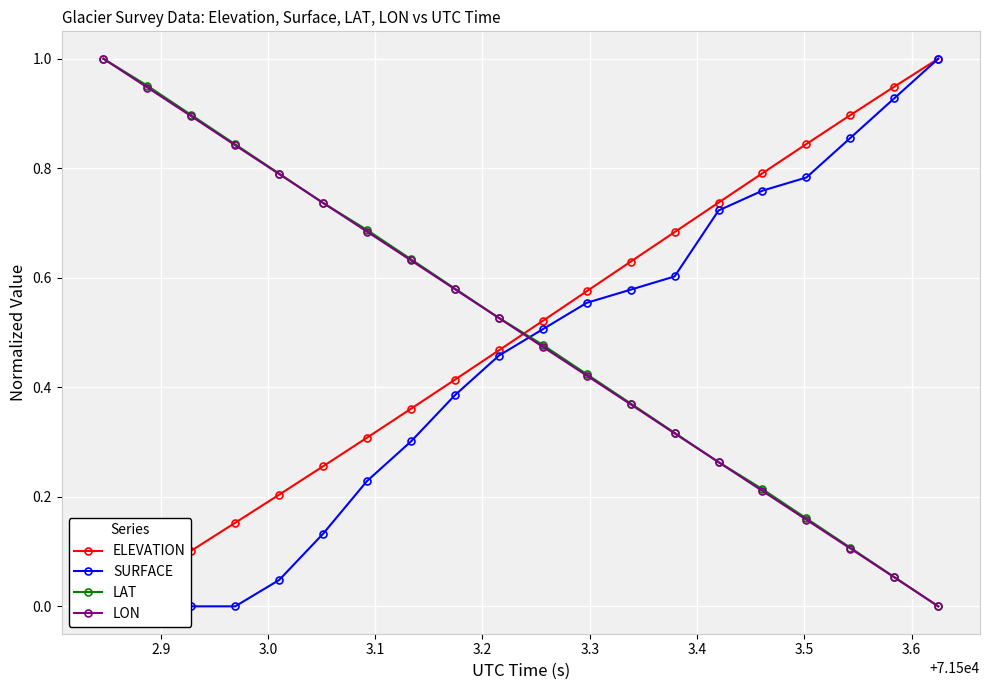

True or false: LON has more than 1 interior local peaks.

False